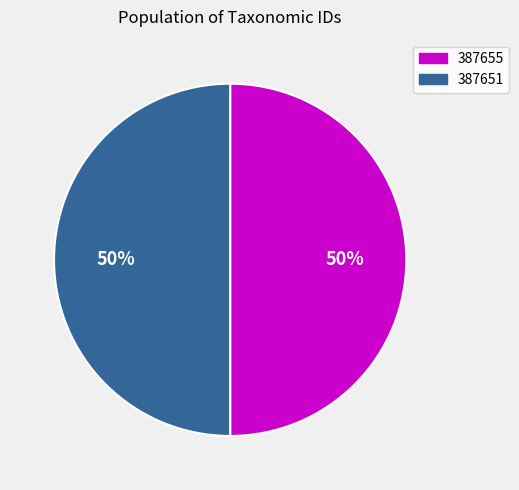

Is it true that 387651 is 50% of the pie?

True